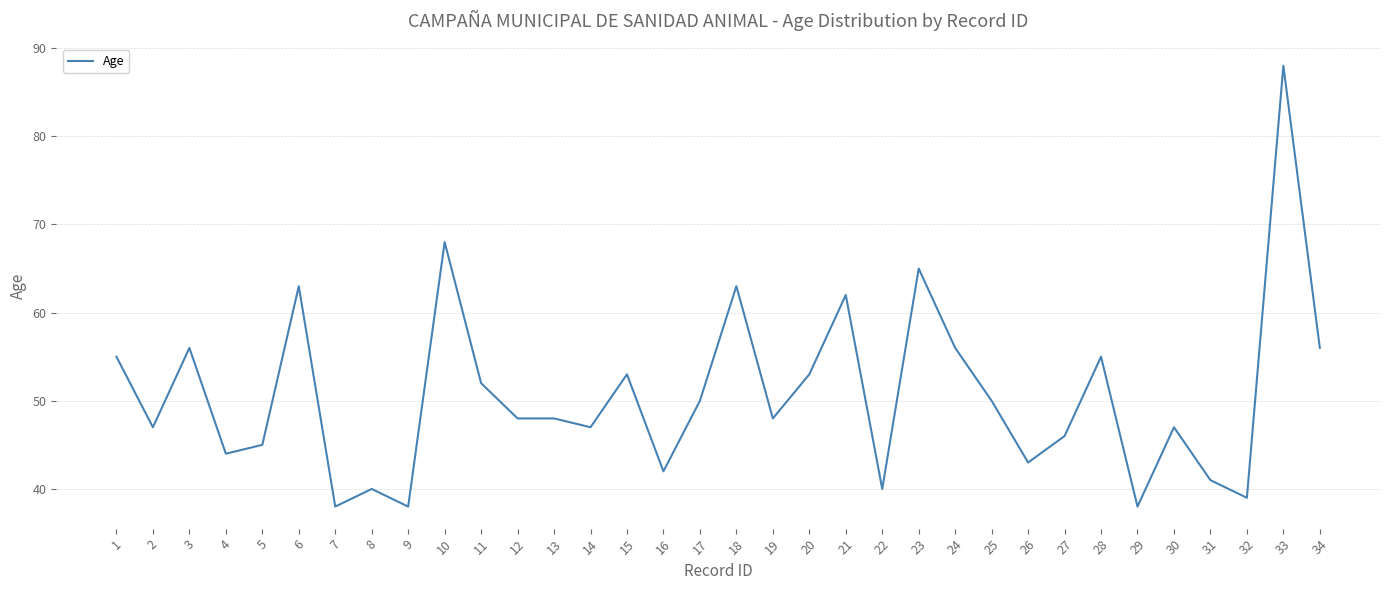

What is the difference between the maximum and minimum values?

50